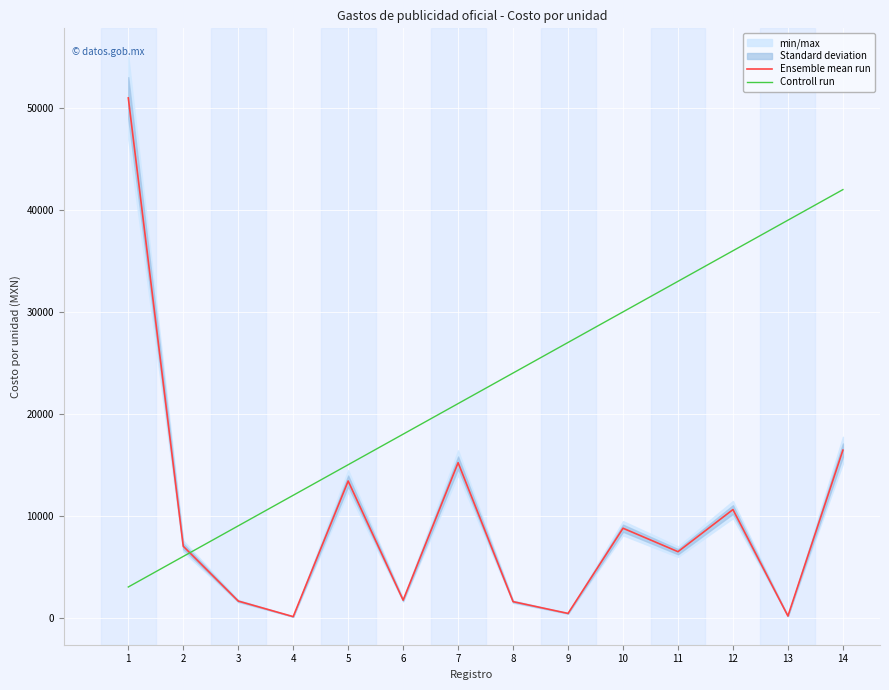

The value of Ensemble mean run at 7 is 15200.0. True or false?

True